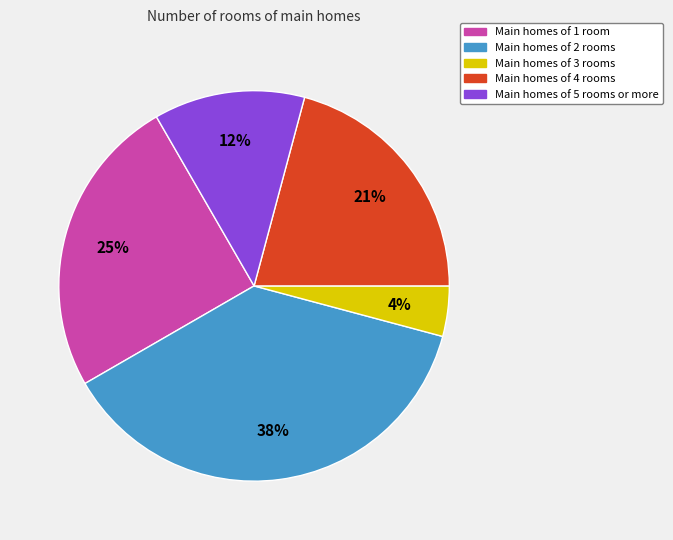

The Main homes of 1 room slice represents 25% of the pie. True or false?

True